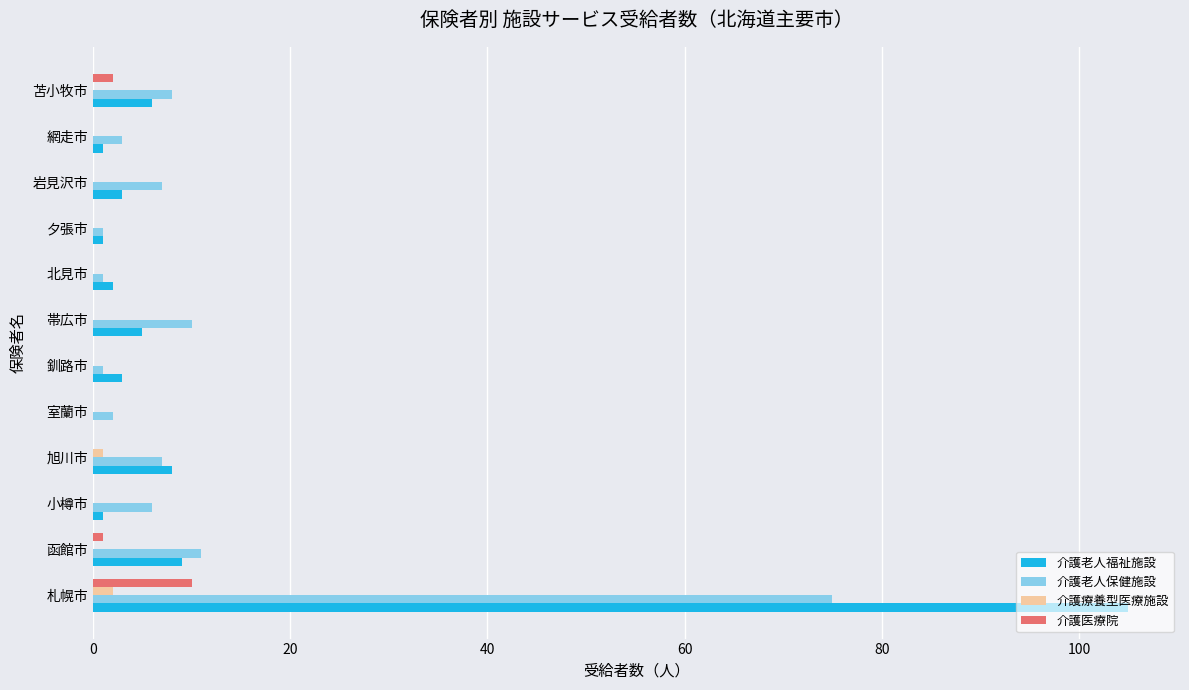

True or false: 介護医療院 has a value of 0 at 室蘭市.

True